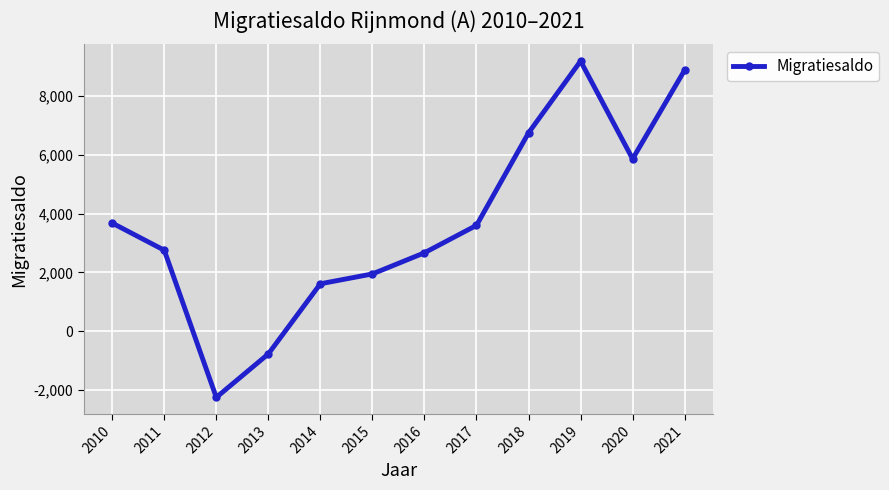

Reading left to right, what are all the values shown in this chart?

3681	2757	-2248	-769	1616	1951	2670	3603	6748	9189	5864	8882